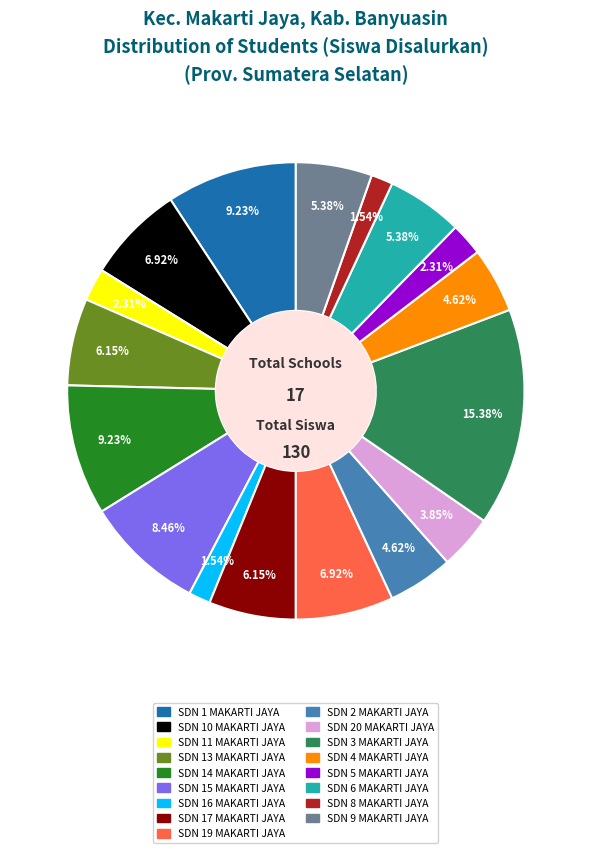

Which has a higher value, SDN 13 MAKARTI JAYA or SDN 20 MAKARTI JAYA?

SDN 13 MAKARTI JAYA